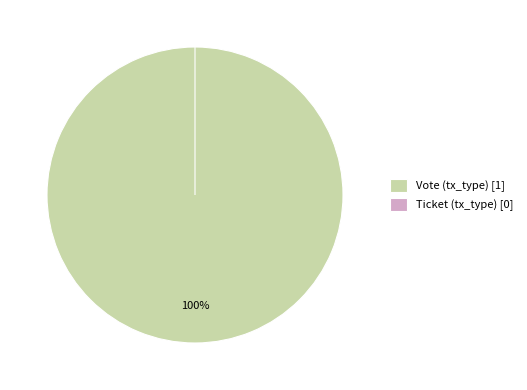

How many segments does this pie chart have?

2